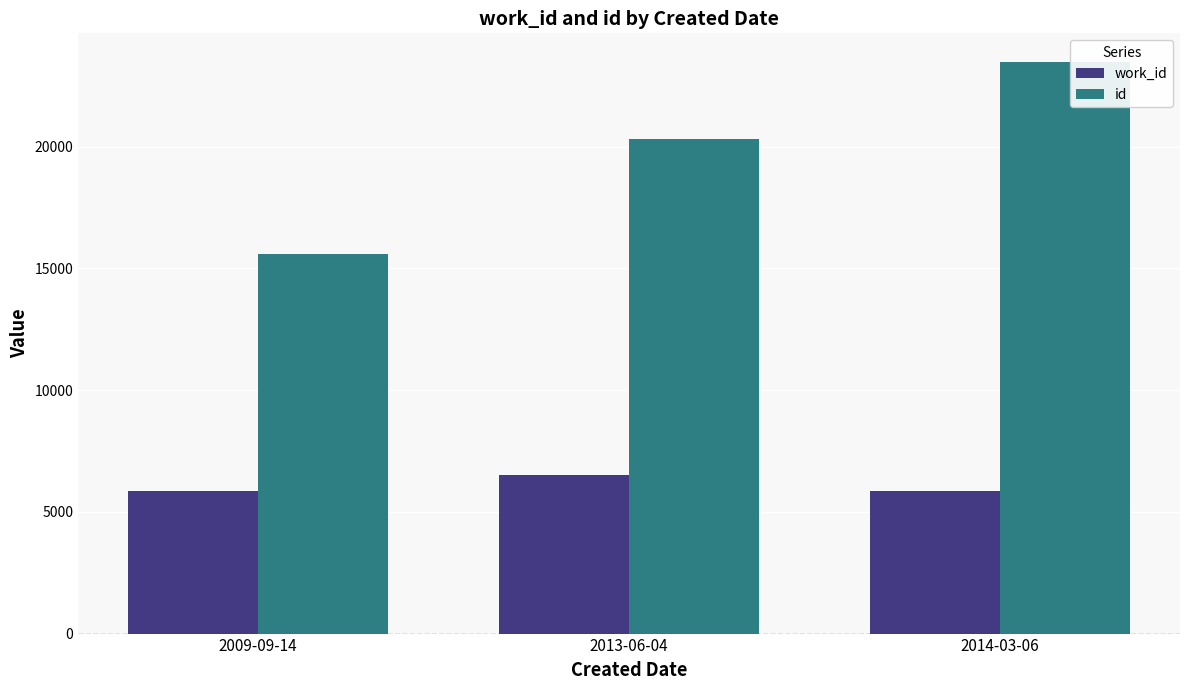

At how many categories does at least one series exceed 19194?

2